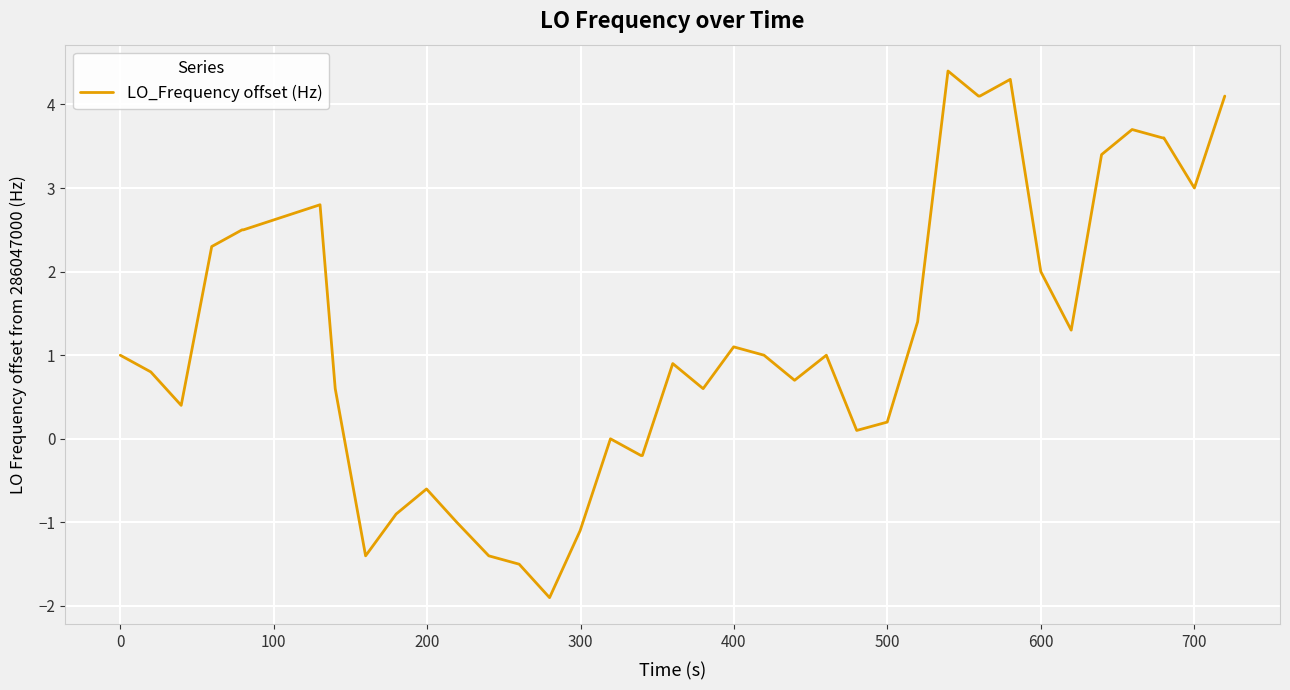

Does the chart display data point markers on the line(s)?

No